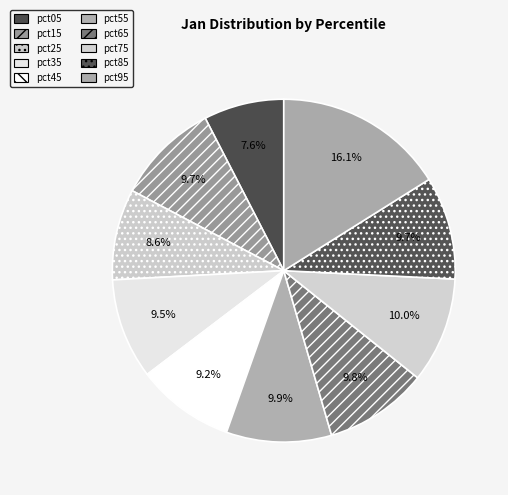

Which category has the smallest portion of the pie?

pct05